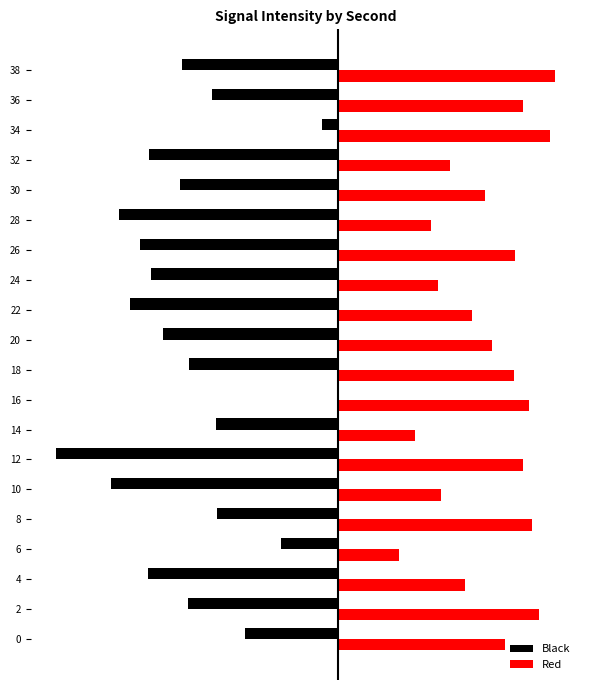

What is the difference between the maximum and minimum values in the Red series?

14.1